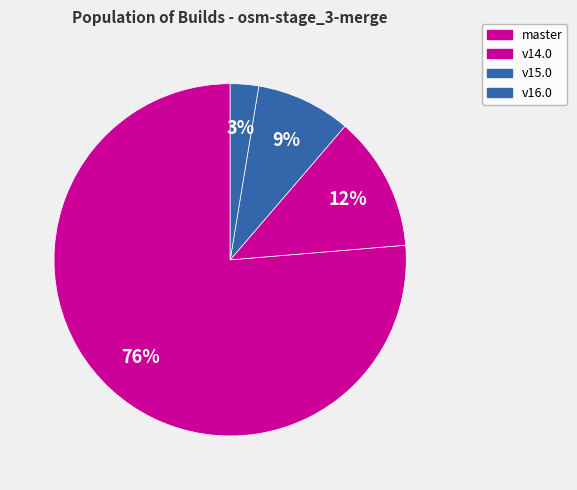

Count the number of slices in the pie.

4